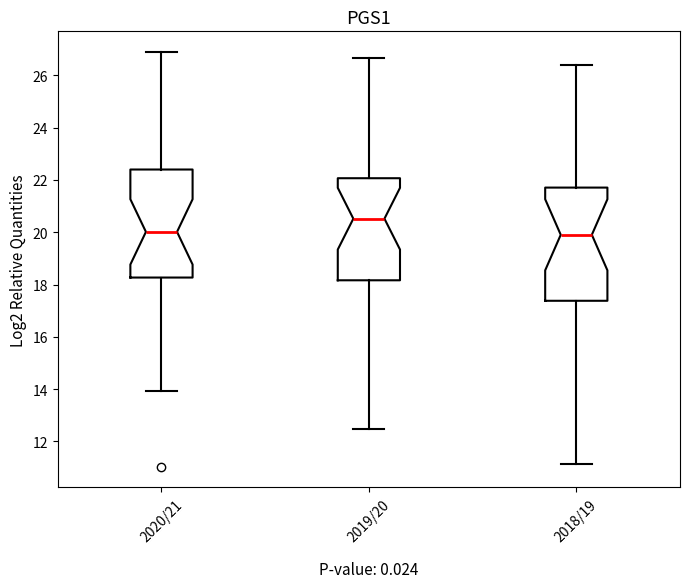

Which box has the highest median line?

2019/20